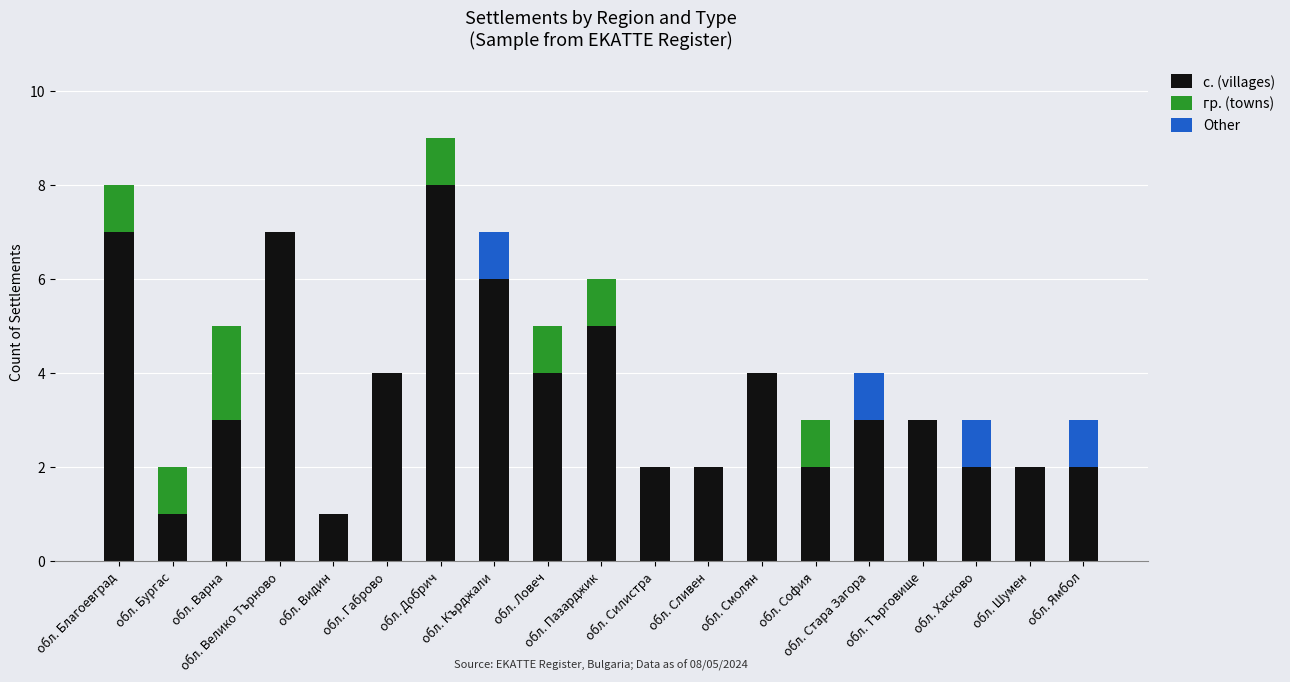

The value of с. (villages) at обл. Смолян is 1. True or false?

False